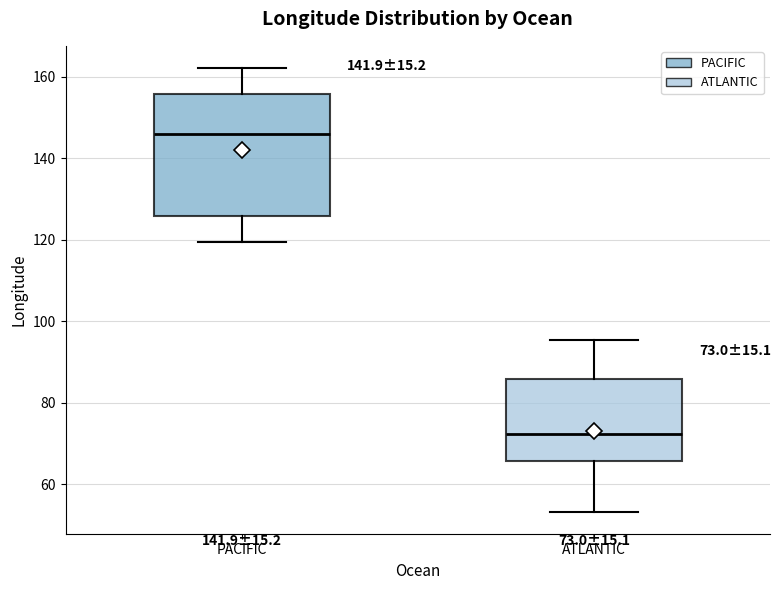

Which box's median line is the lowest?

ATLANTIC